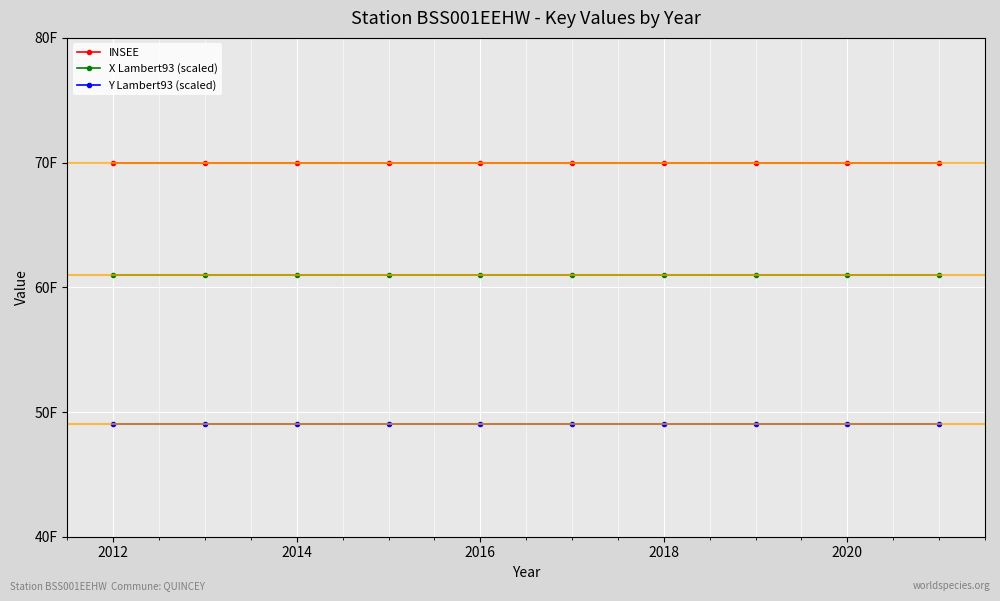

List the series in order of their peak value, lowest first.

Y Lambert93 (scaled), X Lambert93 (scaled), INSEE